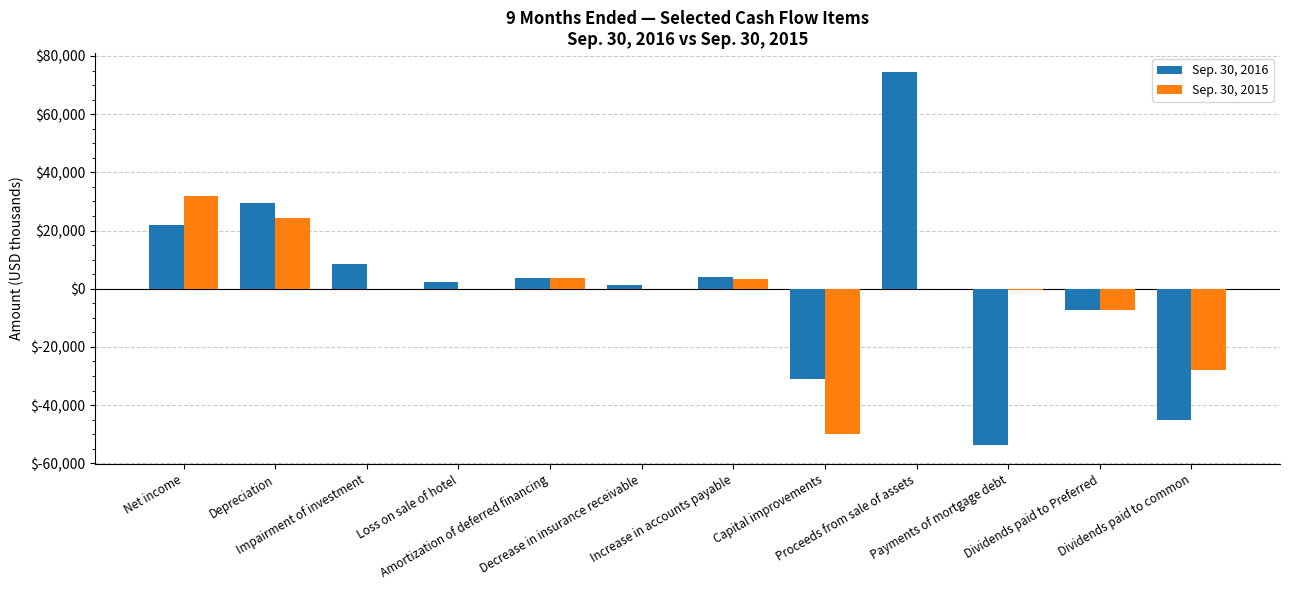

Which series has the largest total across all categories?

Sep. 30, 2016